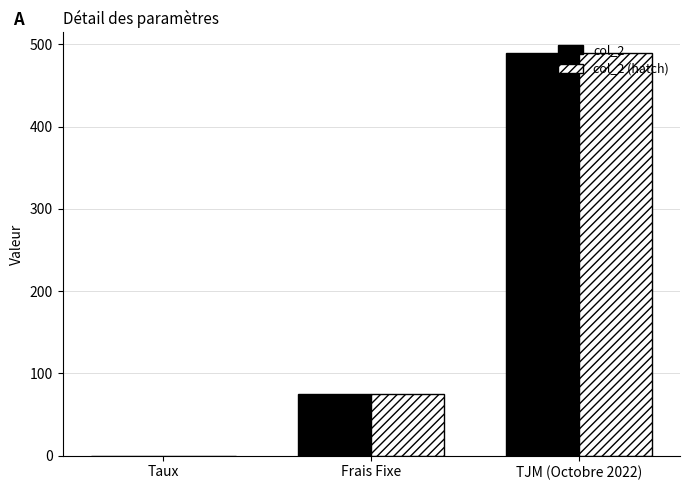

What is the sum of all col_2 values?

565.1